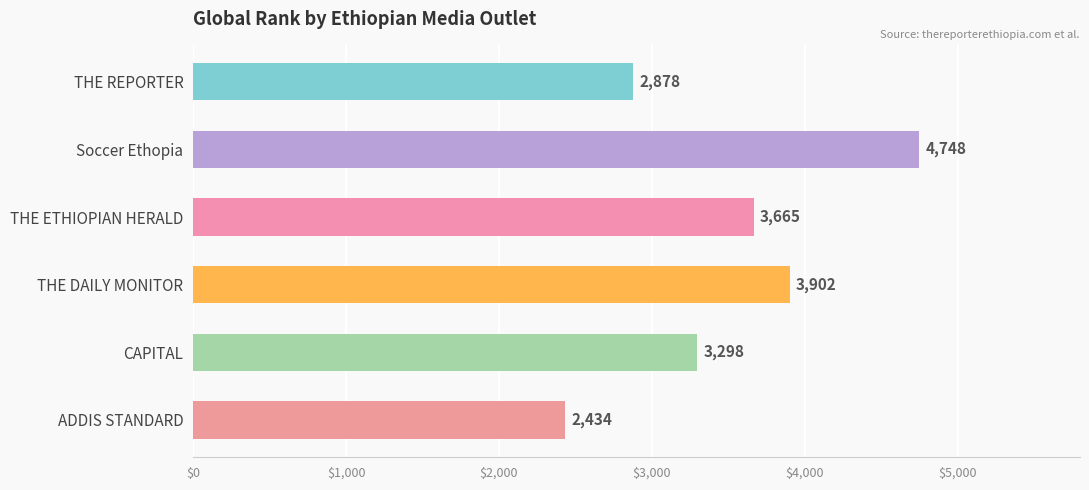

Count the values in the range 2878 to 3902.

4